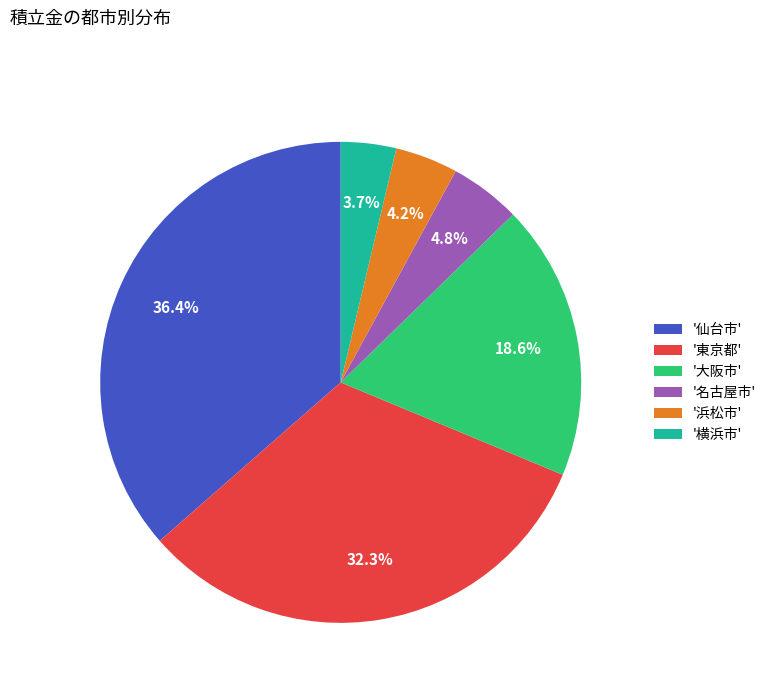

Is there a majority slice in this chart?

No